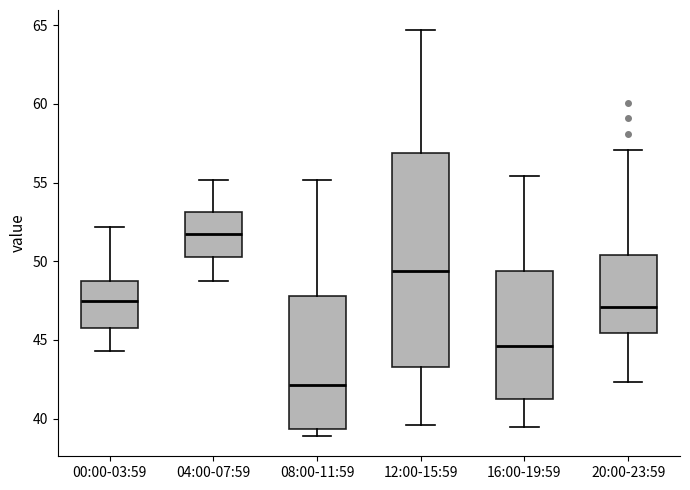

Where is the upper edge of the box for 20:00-23:59 on the y-axis? The values are not printed on the chart, so give them approximately, as read against the axis.

50.5